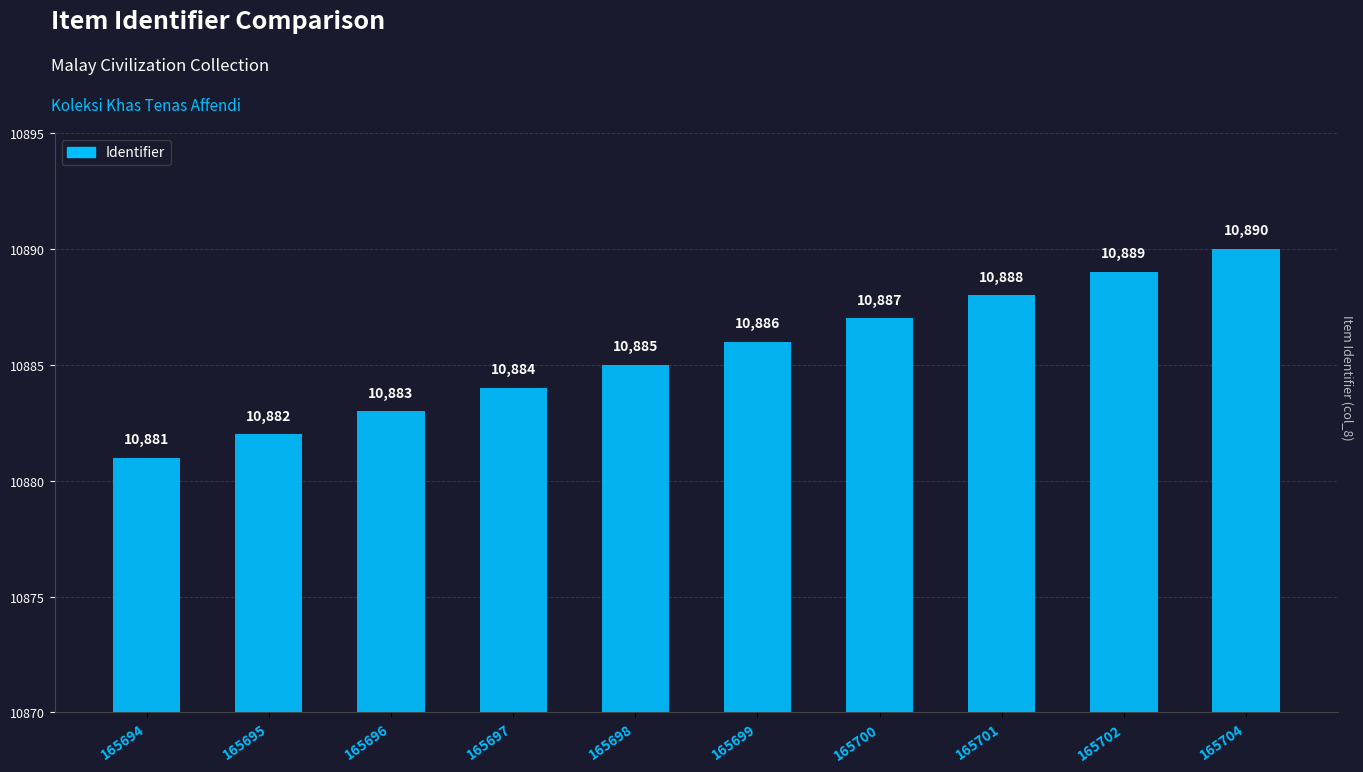

Reading right to left, transcribe all the data shown in this chart.

165704=10890	165702=10889	165701=10888	165700=10887	165699=10886	165698=10885	165697=10884	165696=10883	165695=10882	165694=10881